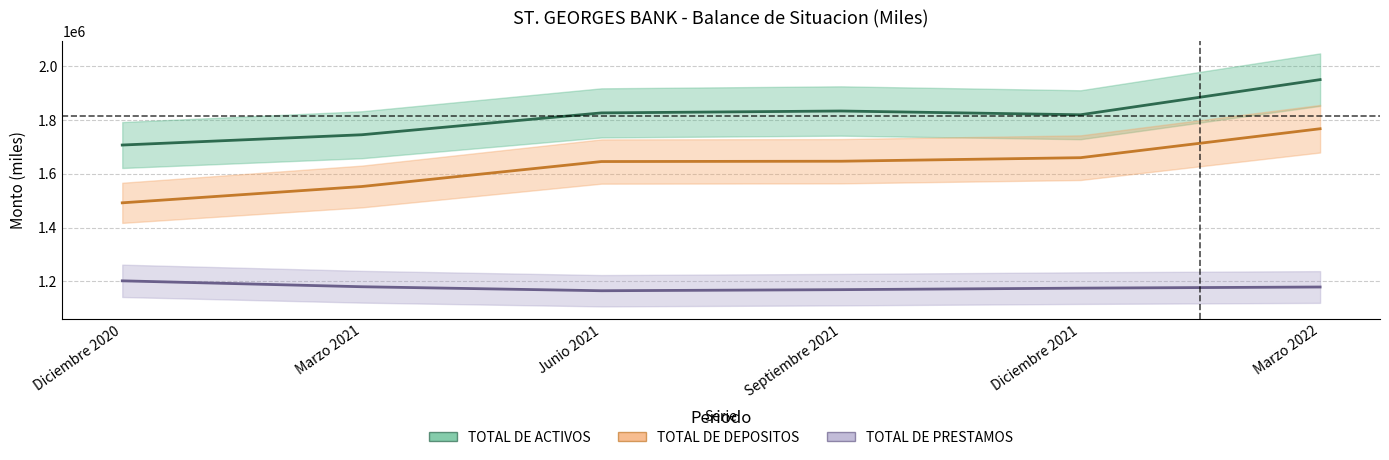

True or false: TOTAL DE DEPOSITOS and TOTAL DE PRESTAMOS cross at least once.

False